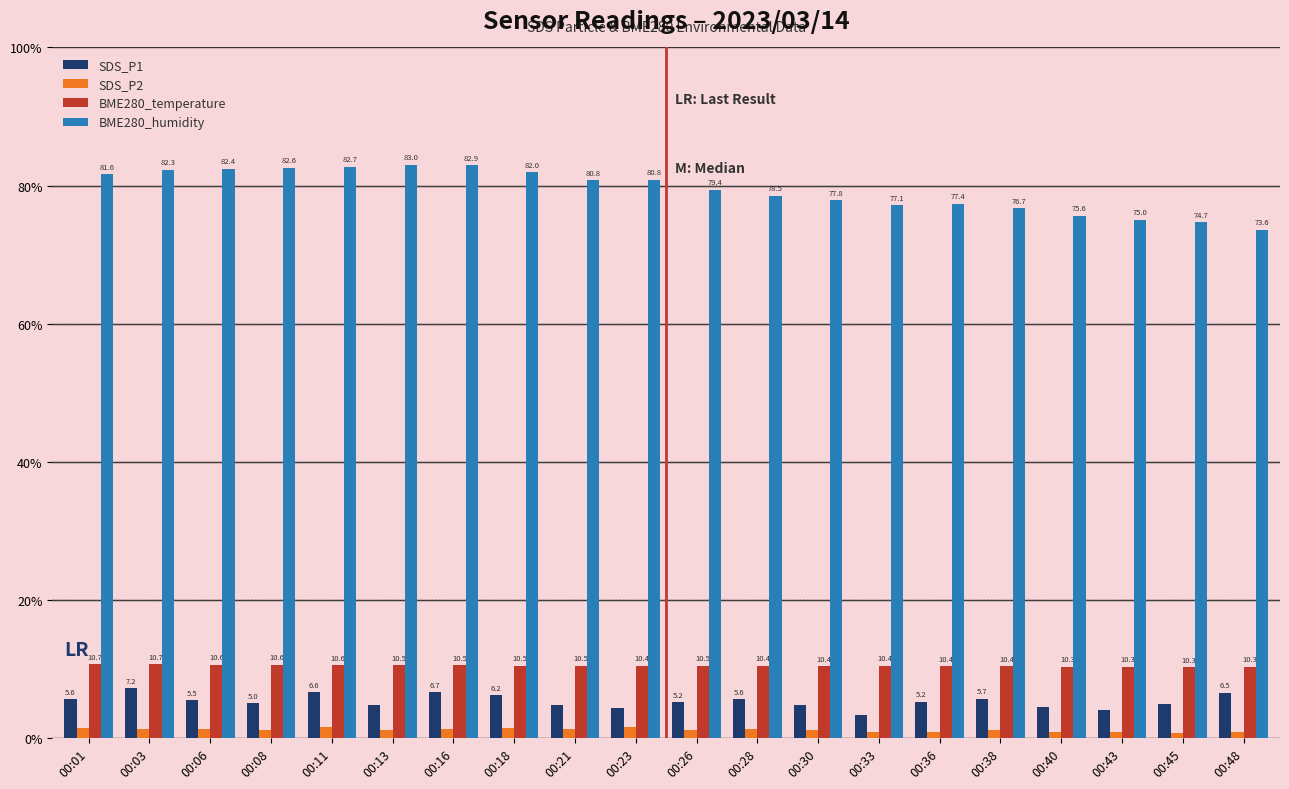

What is the total value across all series at 00:36?

93.8